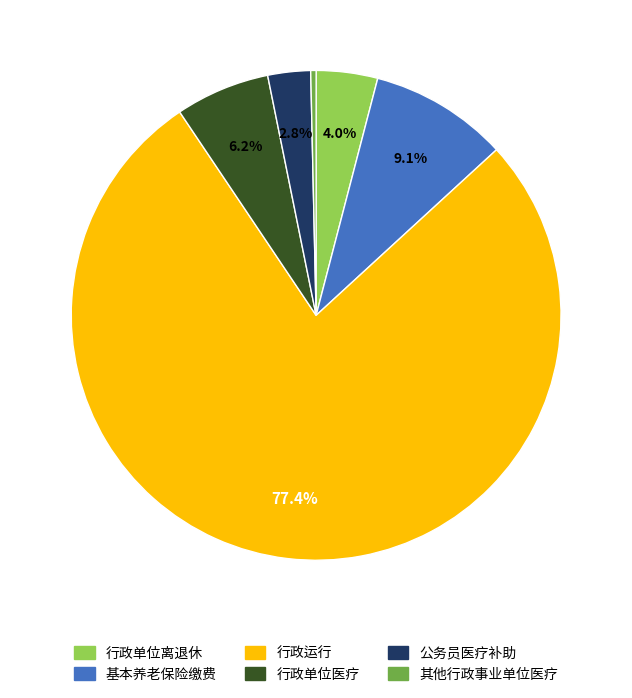

Is there any slice that represents more than half of the pie?

Yes